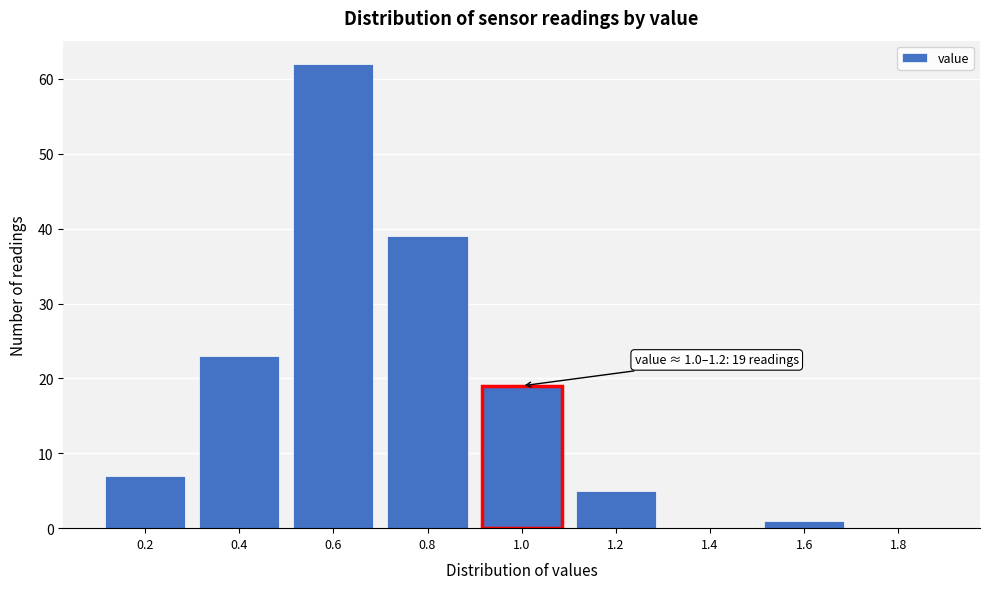

Reading left to right, list all the values displayed in this chart.

0.2=7	0.4=23	0.6=62	0.8=39	1.0=19	1.2=5	1.4=0	1.6=1	1.8=0